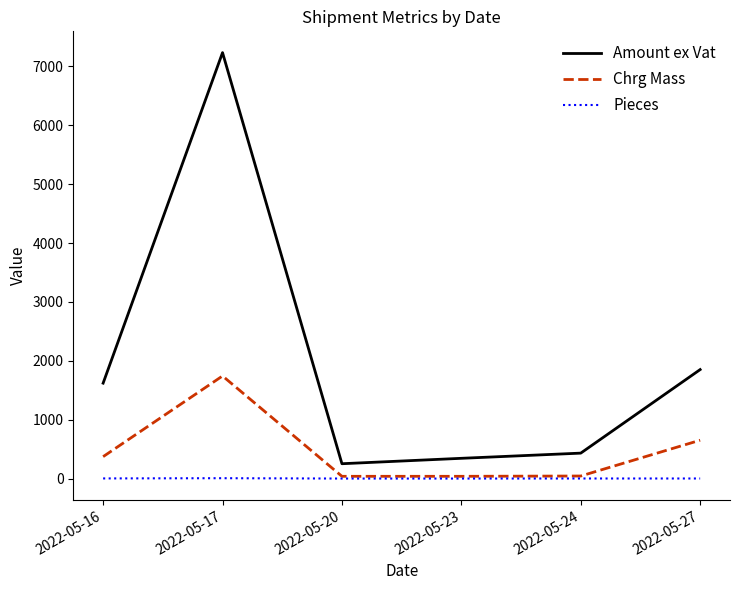

At which label does Amount ex Vat reach its peak?

2022-05-17